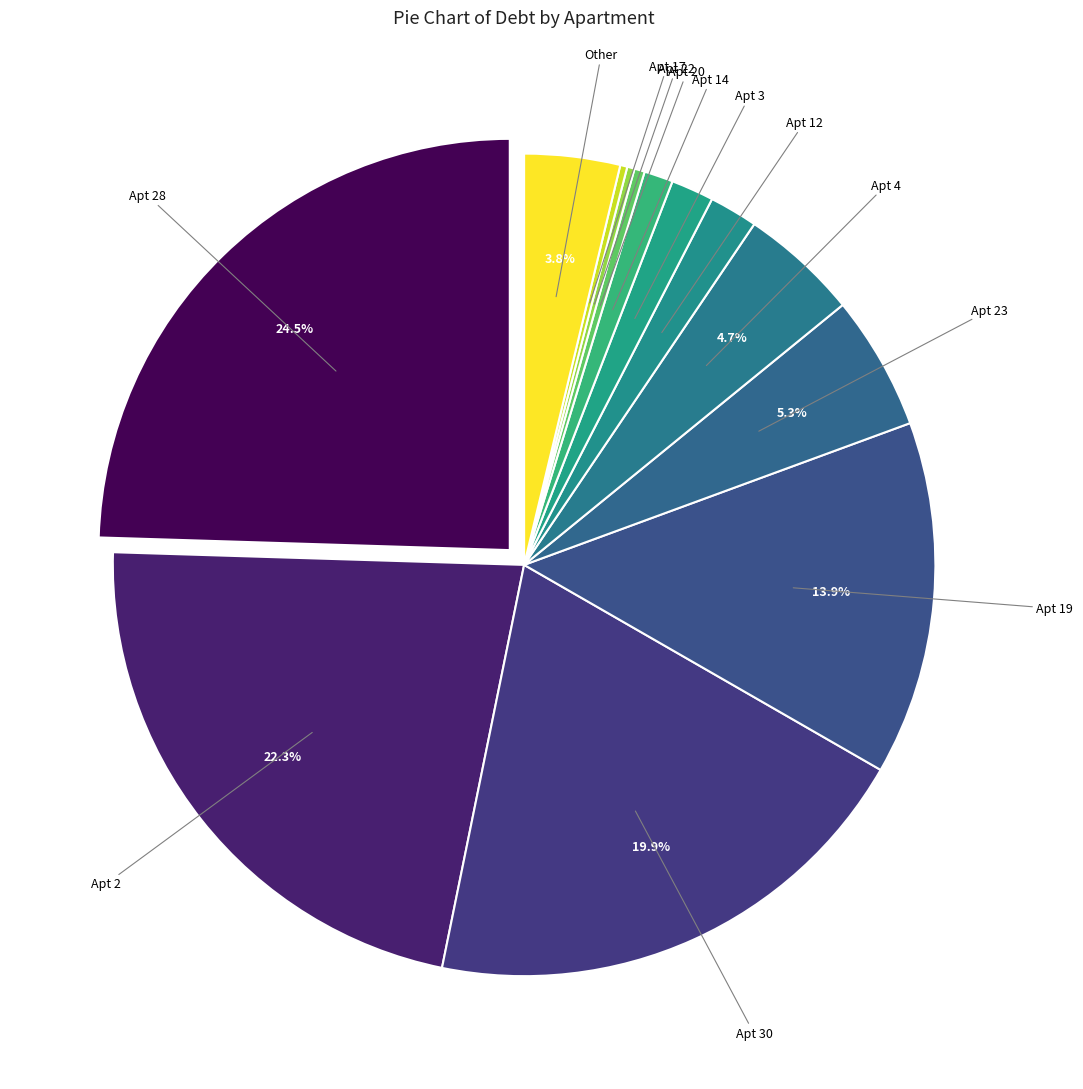

Count the number of slices in the pie.

13